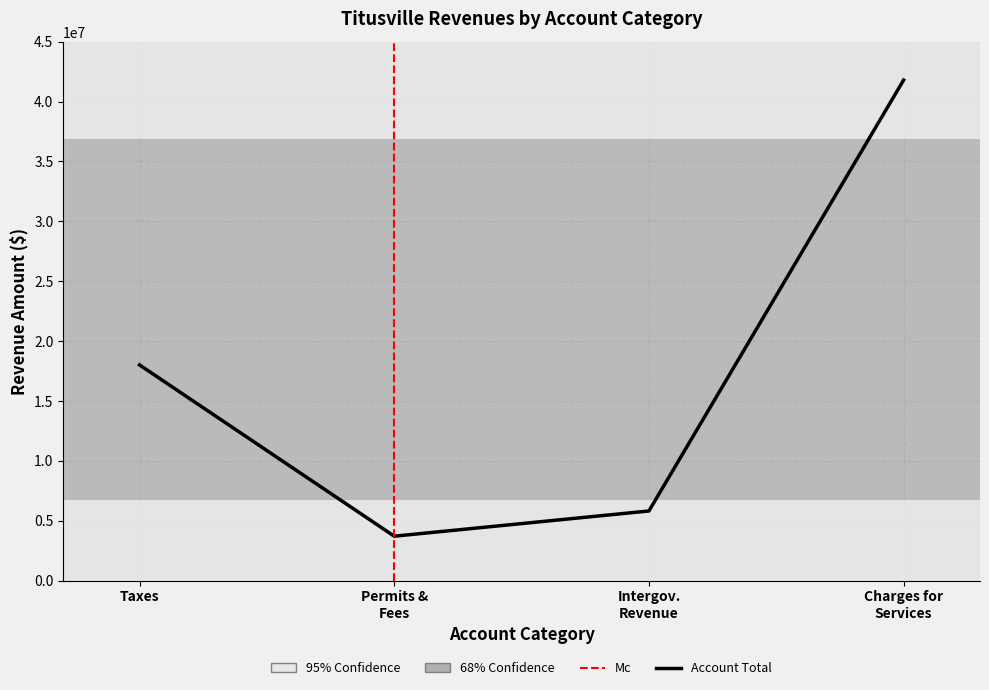

Which series has the largest total across all categories?

Account Total